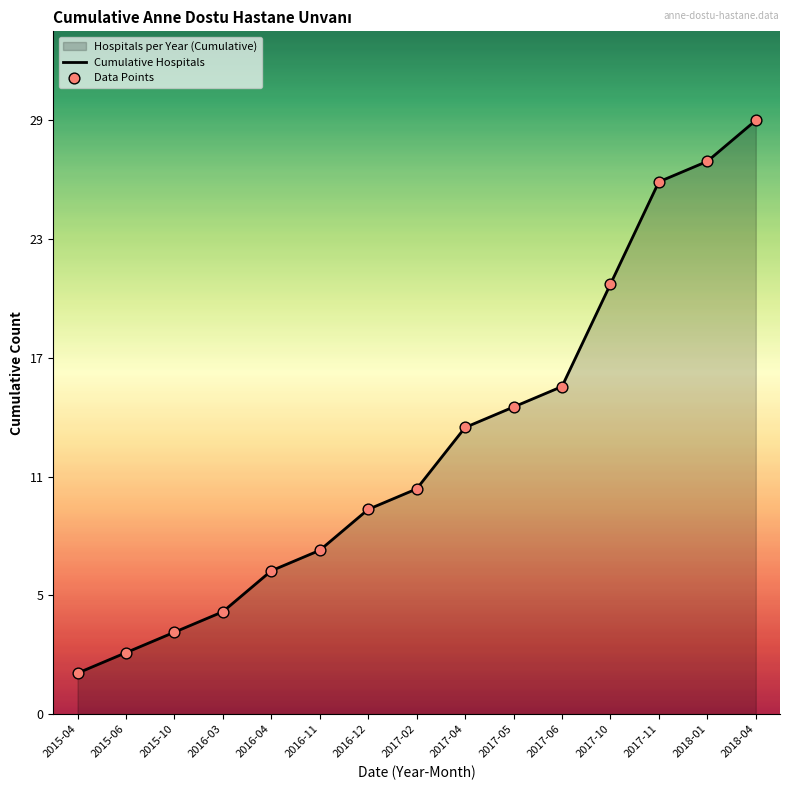

Is the value of Data Points at 2015-10 greater than the value of Cumulative Hospitals at 2015-04?

Yes